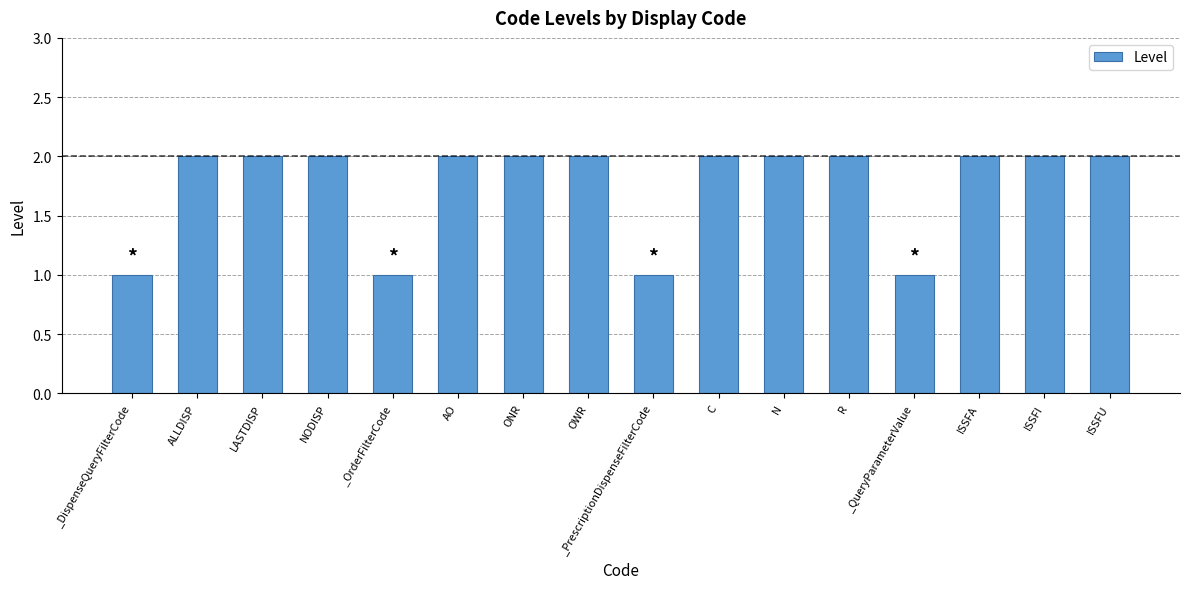

Reading left to right, extract all data points from this chart.

1	2	2	2	1	2	2	2	1	2	2	2	1	2	2	2